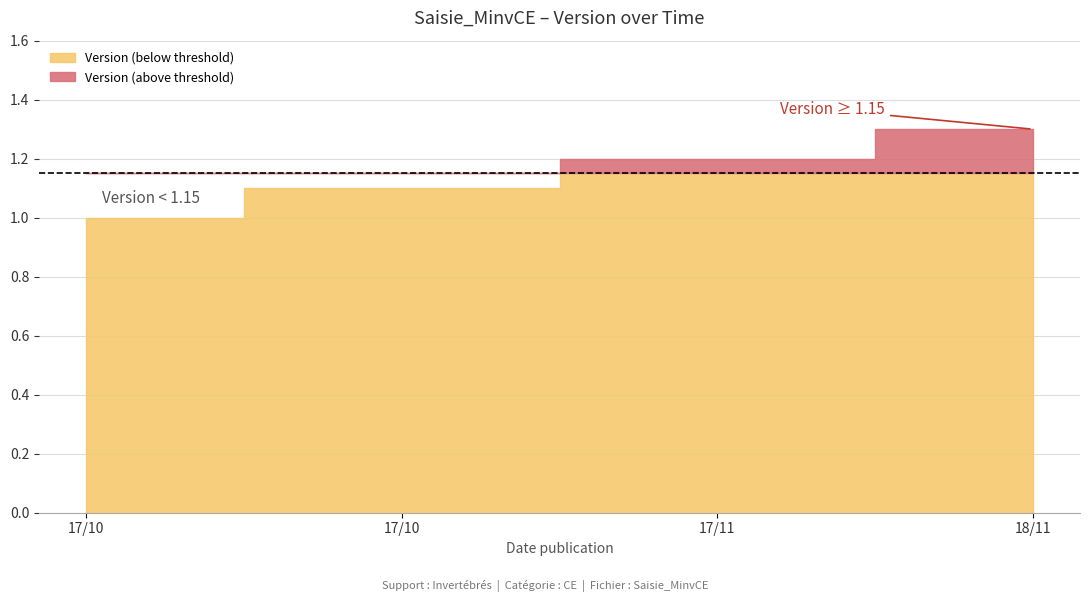

What is the maximum value shown in the chart?

1.3